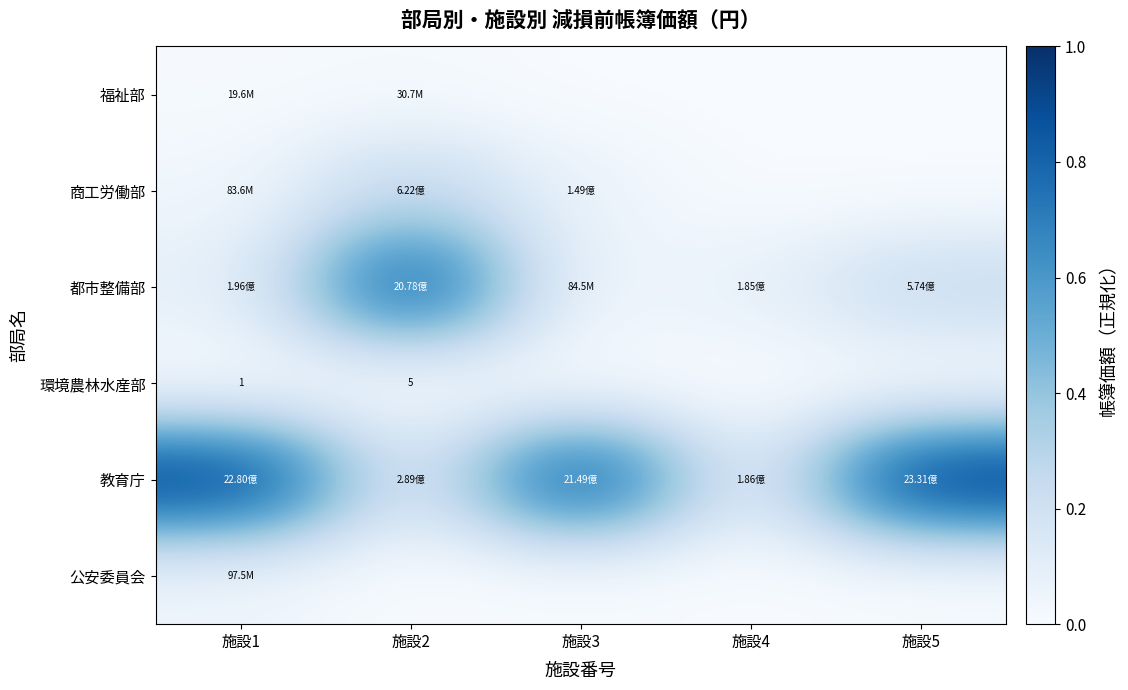

What is the sum of all 都市整備部 values?

1.3